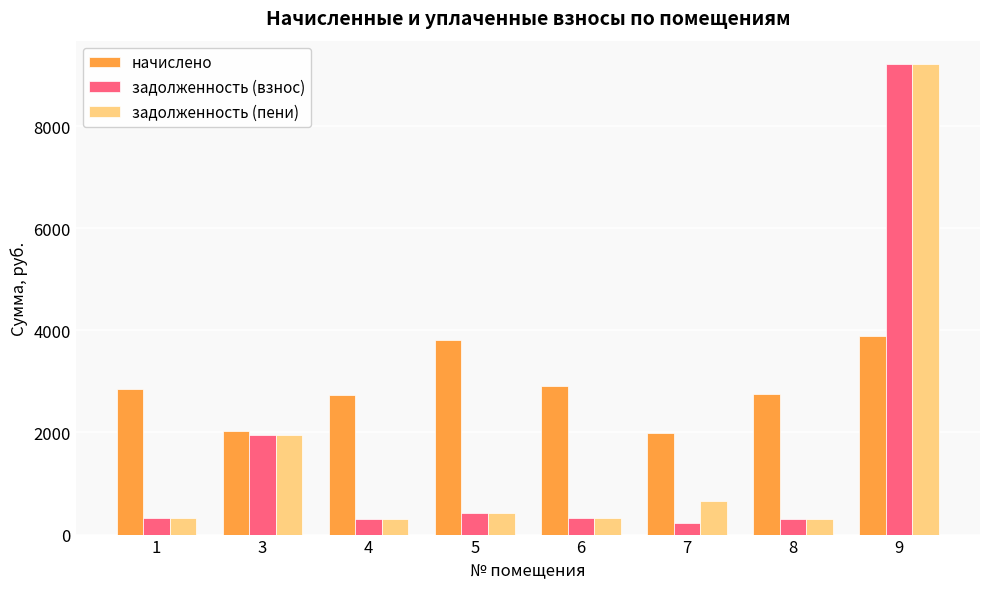

At which category is the sum across all series the highest?

9